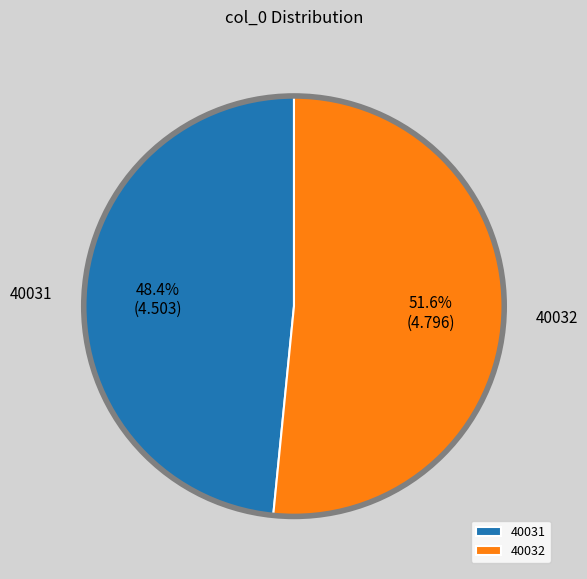

Between 40032 and 40031, which is larger?

40032